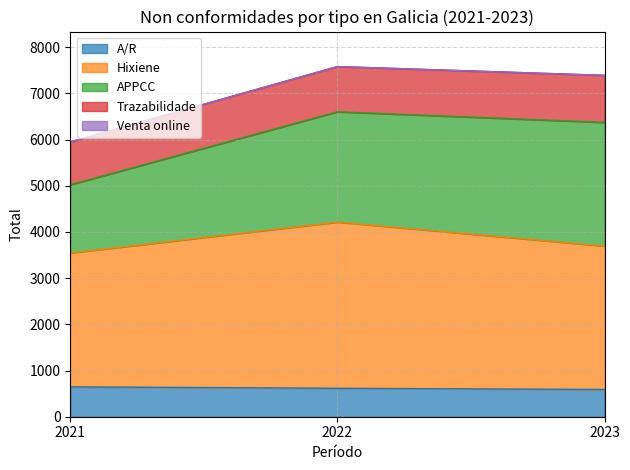

What is the total value across all series at 2021?

5948